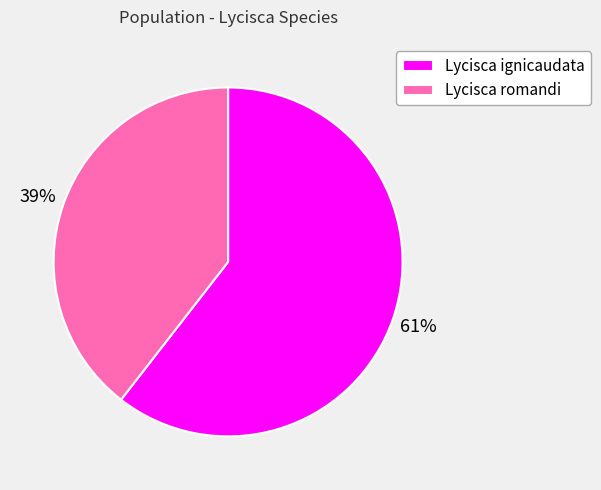

Combined, do Lycisca ignicaudata and Lycisca romandi account for over 50%?

Yes